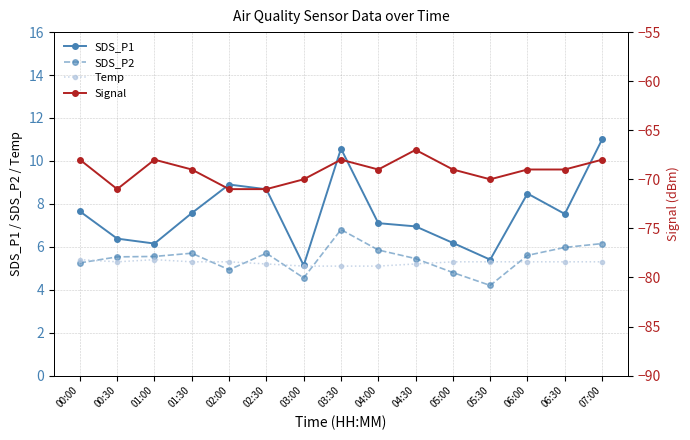

What is the label of the 3rd point from the left?

01:00